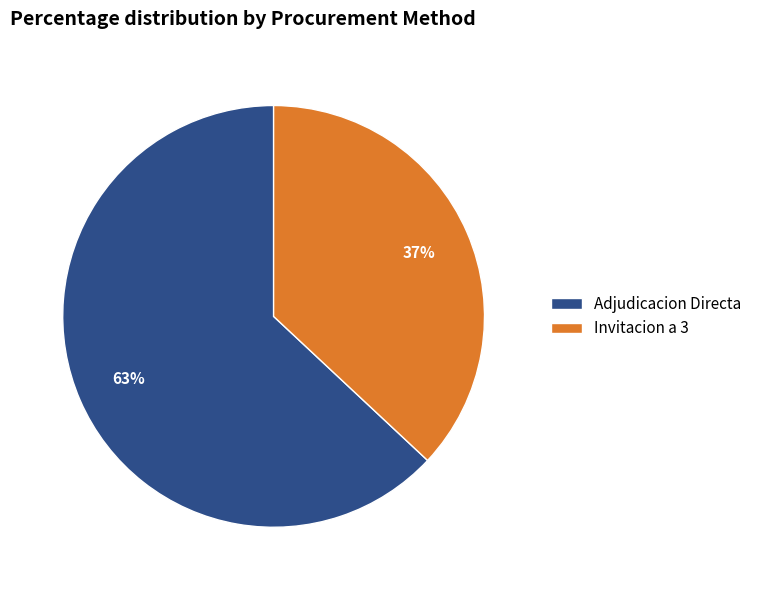

To the nearest percent, what portion does Invitacion a 3 represent?

37%